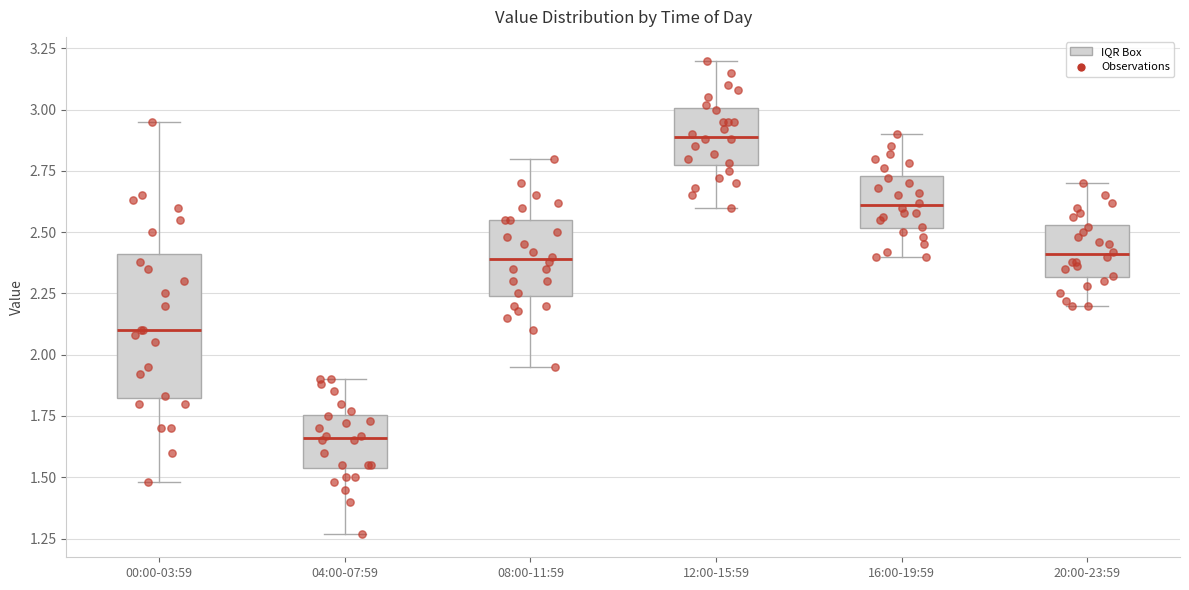

Where is the lower edge of the box for 20:00-23:59 on the y-axis? The values are not printed on the chart, so give them approximately, as read against the axis.

2.30